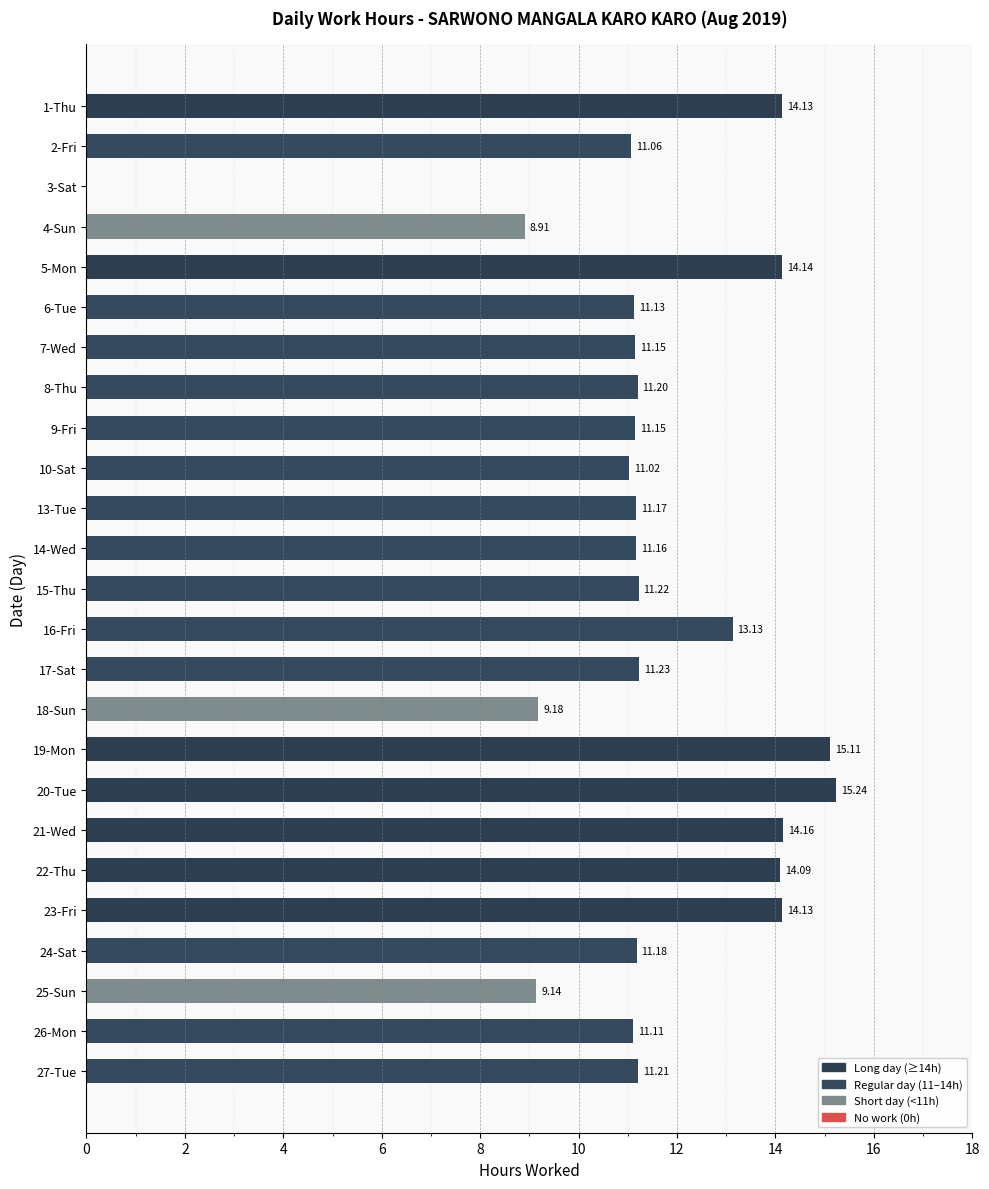

What is the sum of all values?

286.4